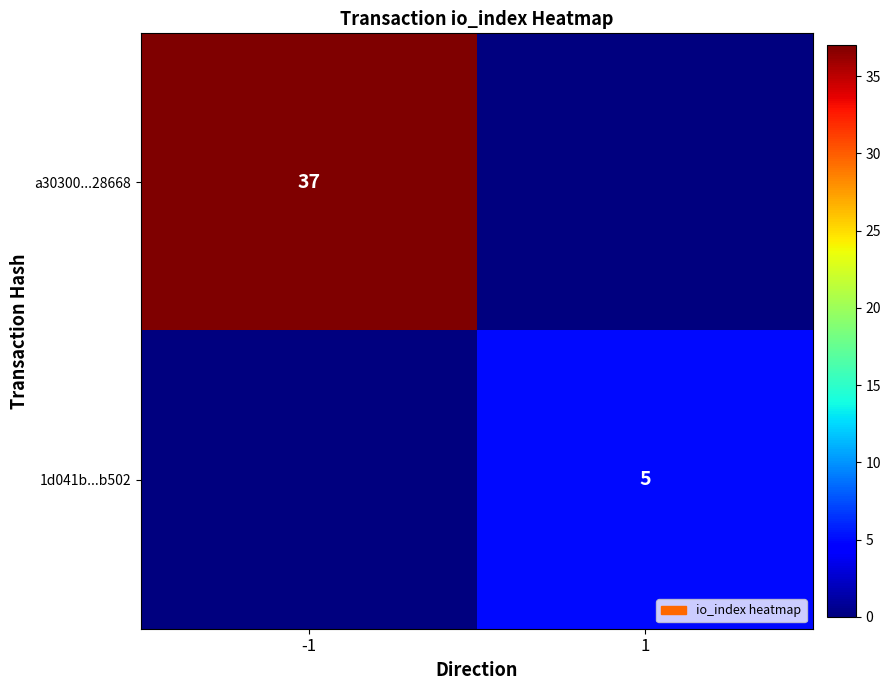

What is the total value across all series at 1?

5